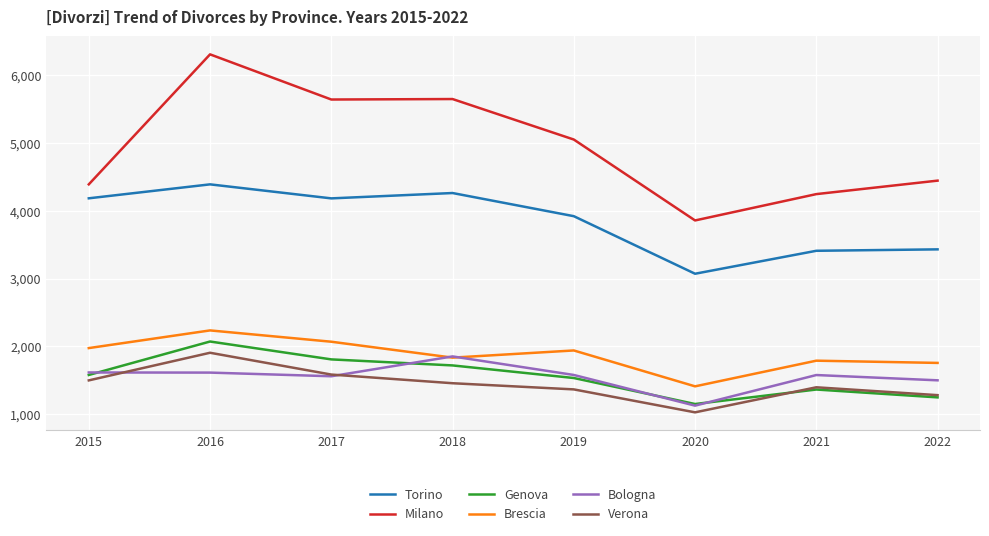

Is it true that Genova equals 2526 at 2015?

False